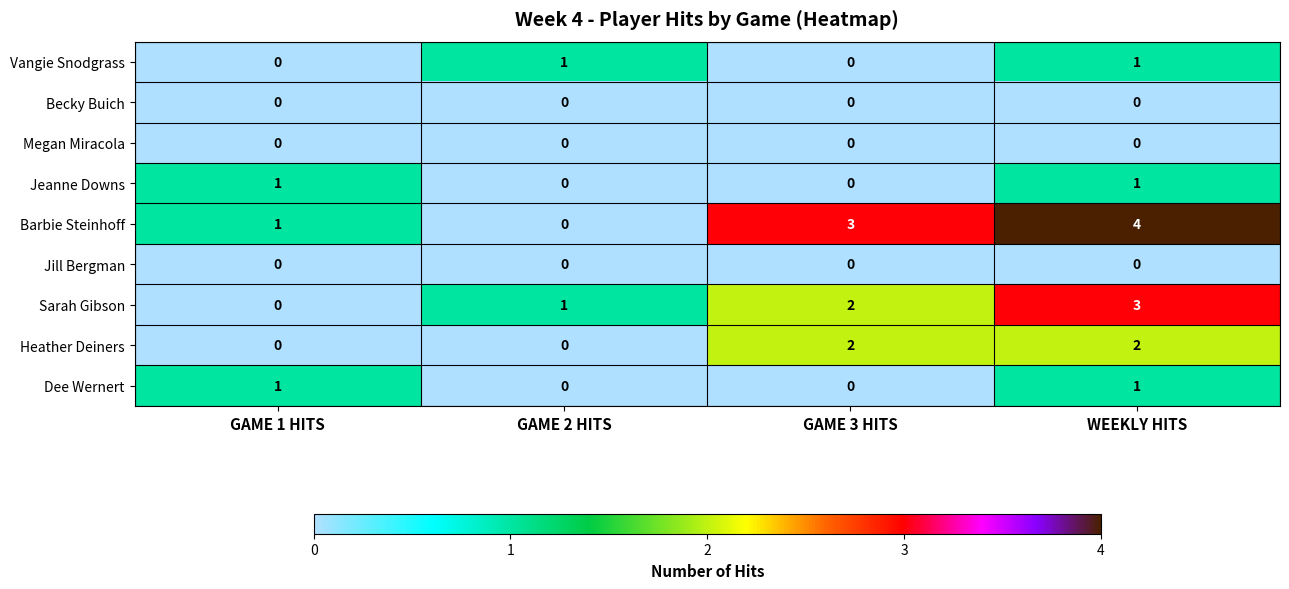

Where is Sarah Gibson nearest to the value 1?

GAME 2 HITS